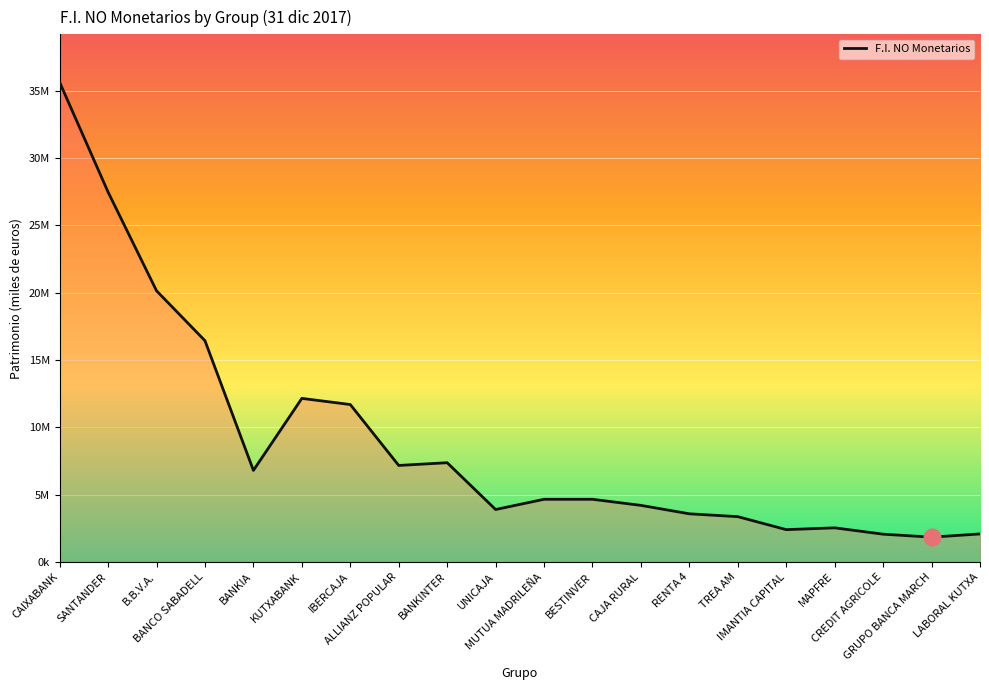

Is this an area chart (filled region under the line)?

Yes